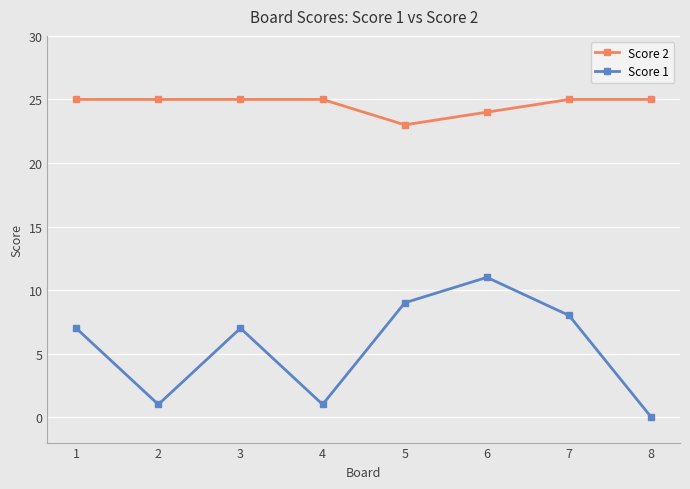

Which category has the lowest value in the Score 1 series?

8